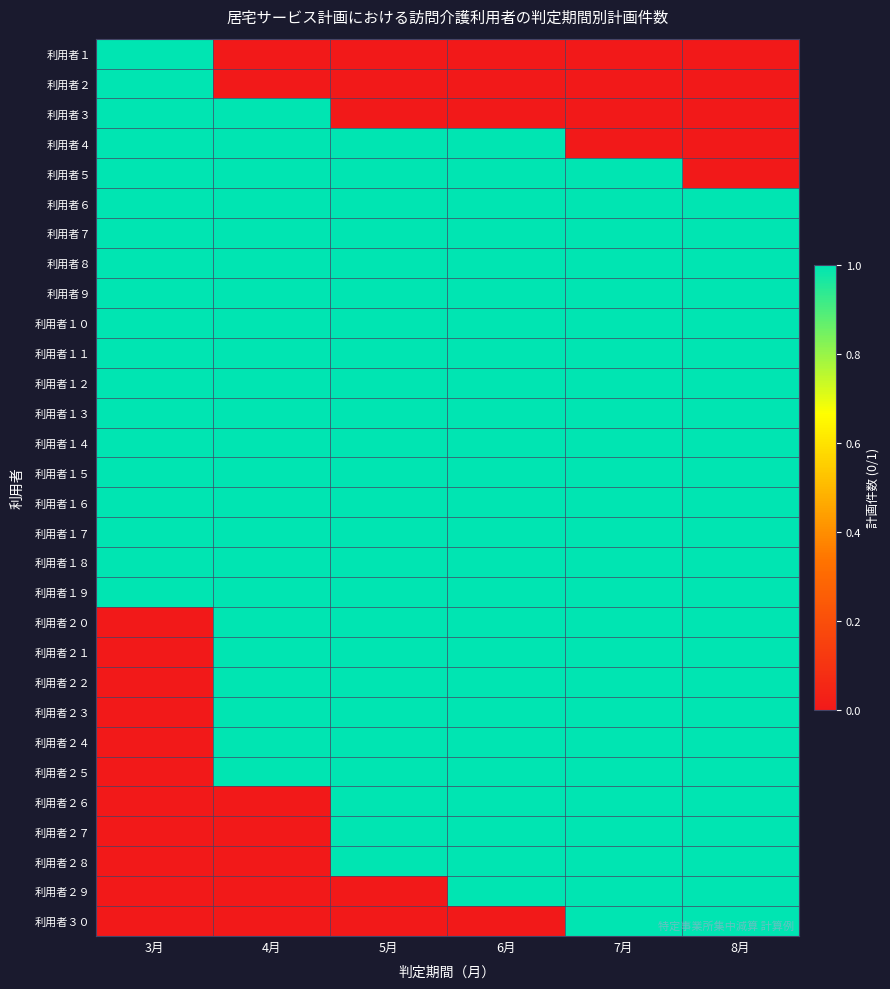

Which category has the lowest value across all series?

4月